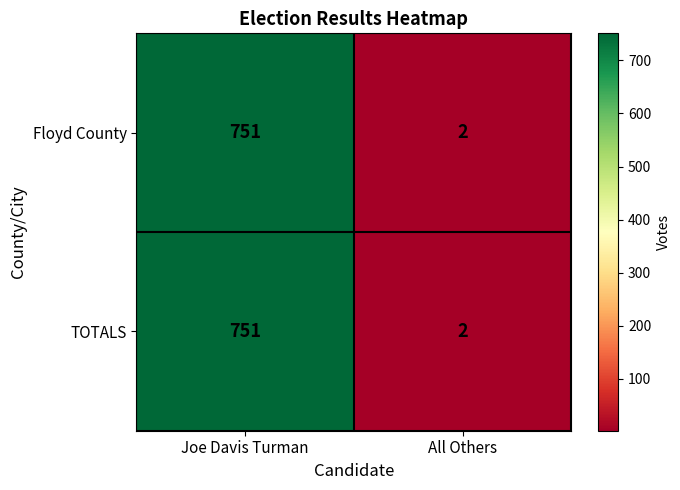

Where is Floyd County nearest to the value 376?

All Others